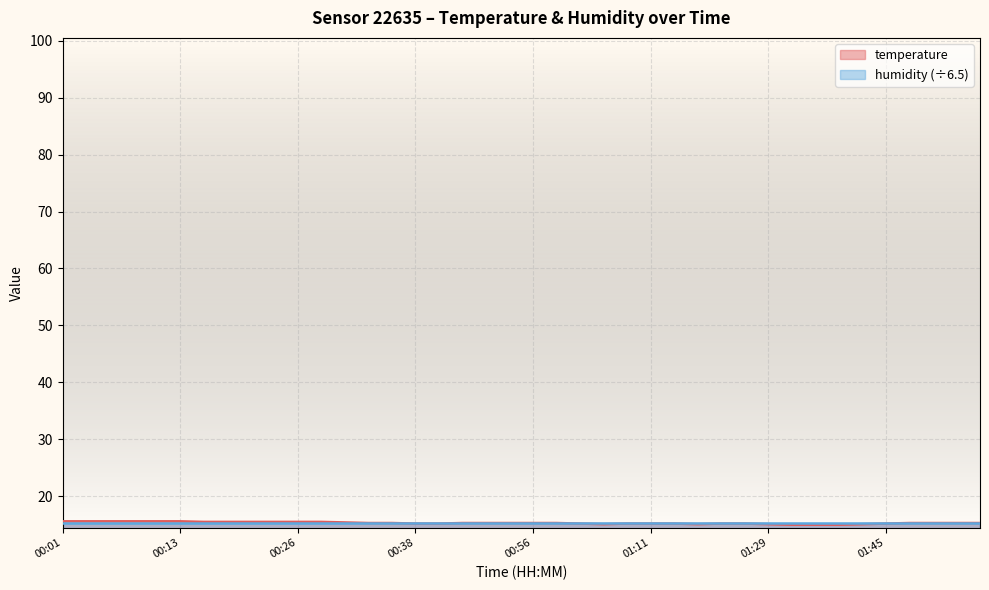

Is it true that the value at 00:28 is 5.8?

False